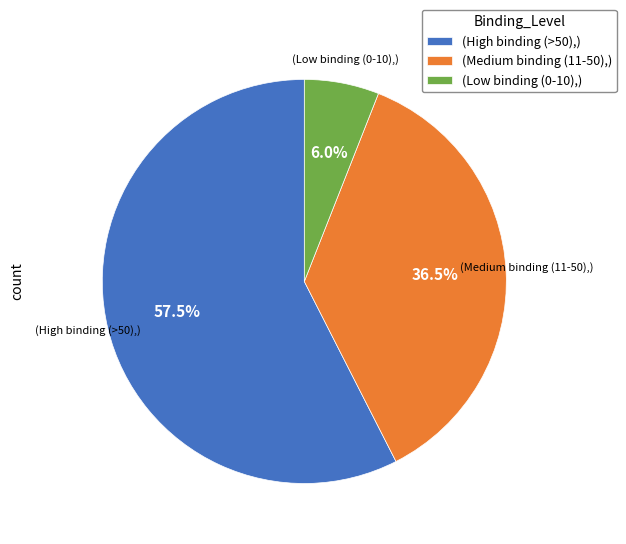

Is there a majority slice in this chart?

Yes